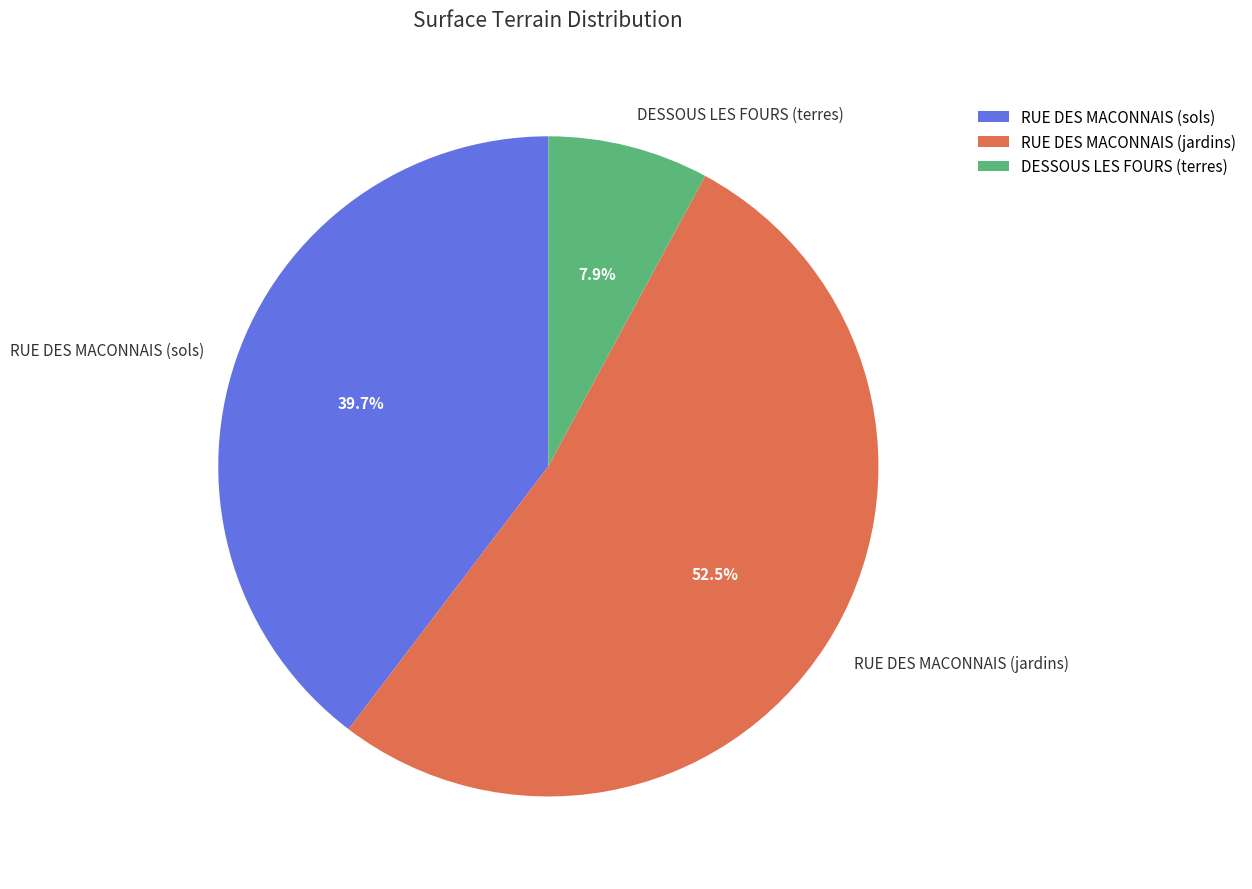

Count the number of slices in the pie.

3